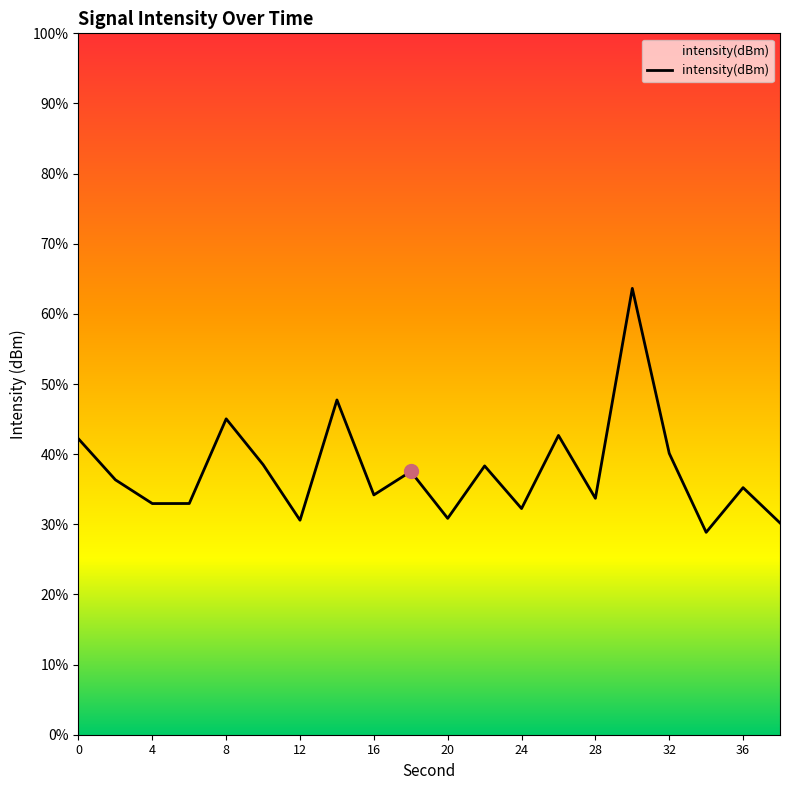

Is it true that the value at 20 is -30.7?

False